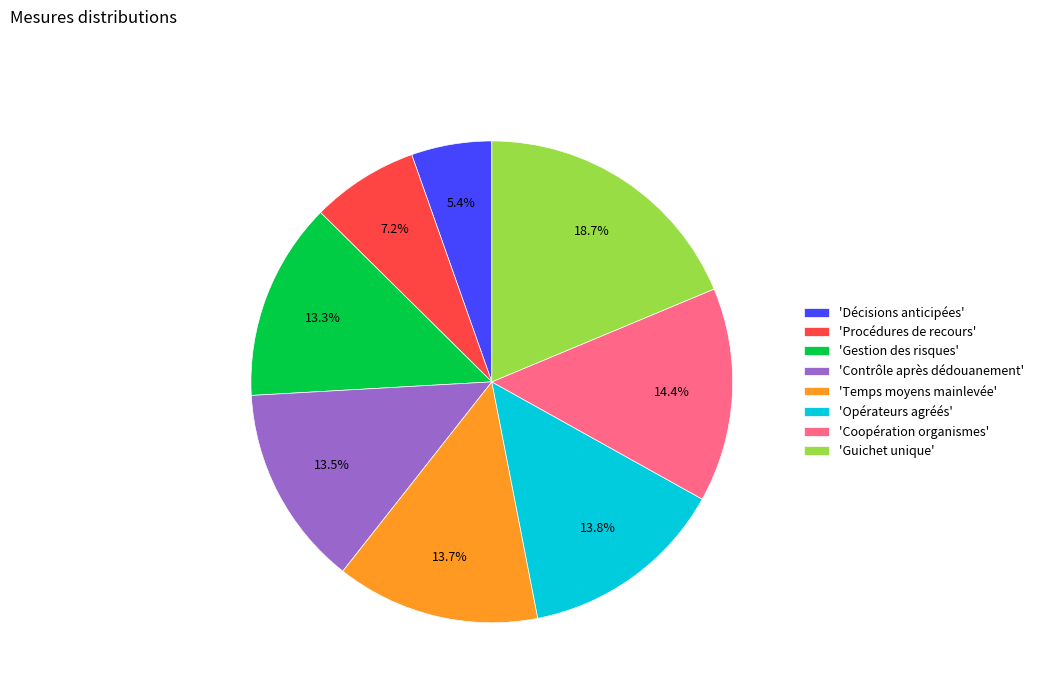

Which slice is the largest?

'Guichet unique'